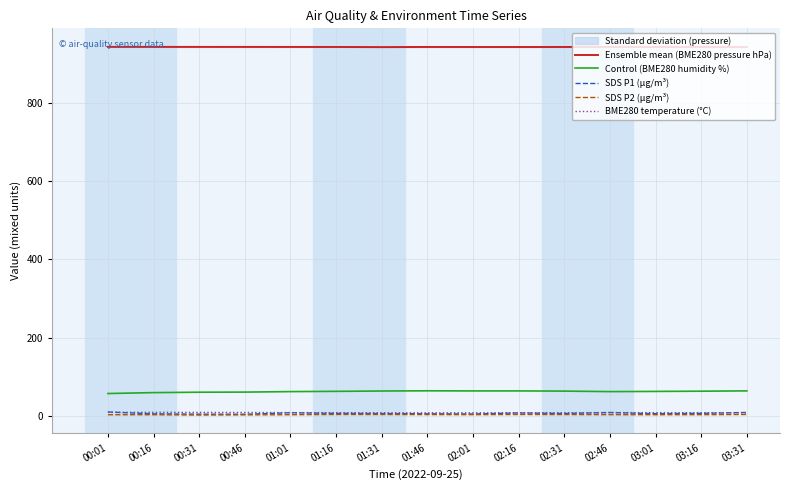

What is the label of the 13th point from the right?

00:31